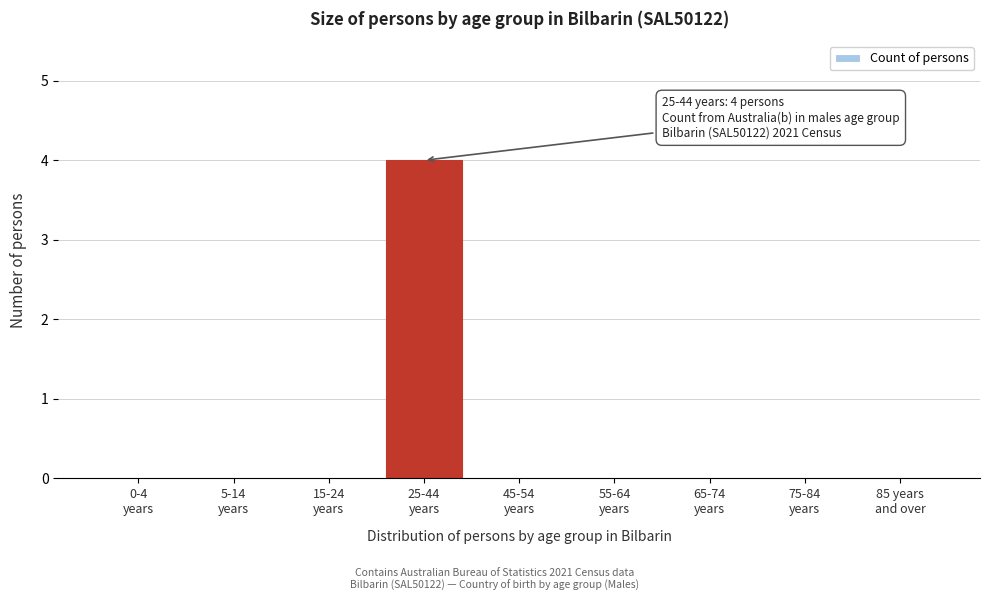

How many categories are shown in the chart?

9